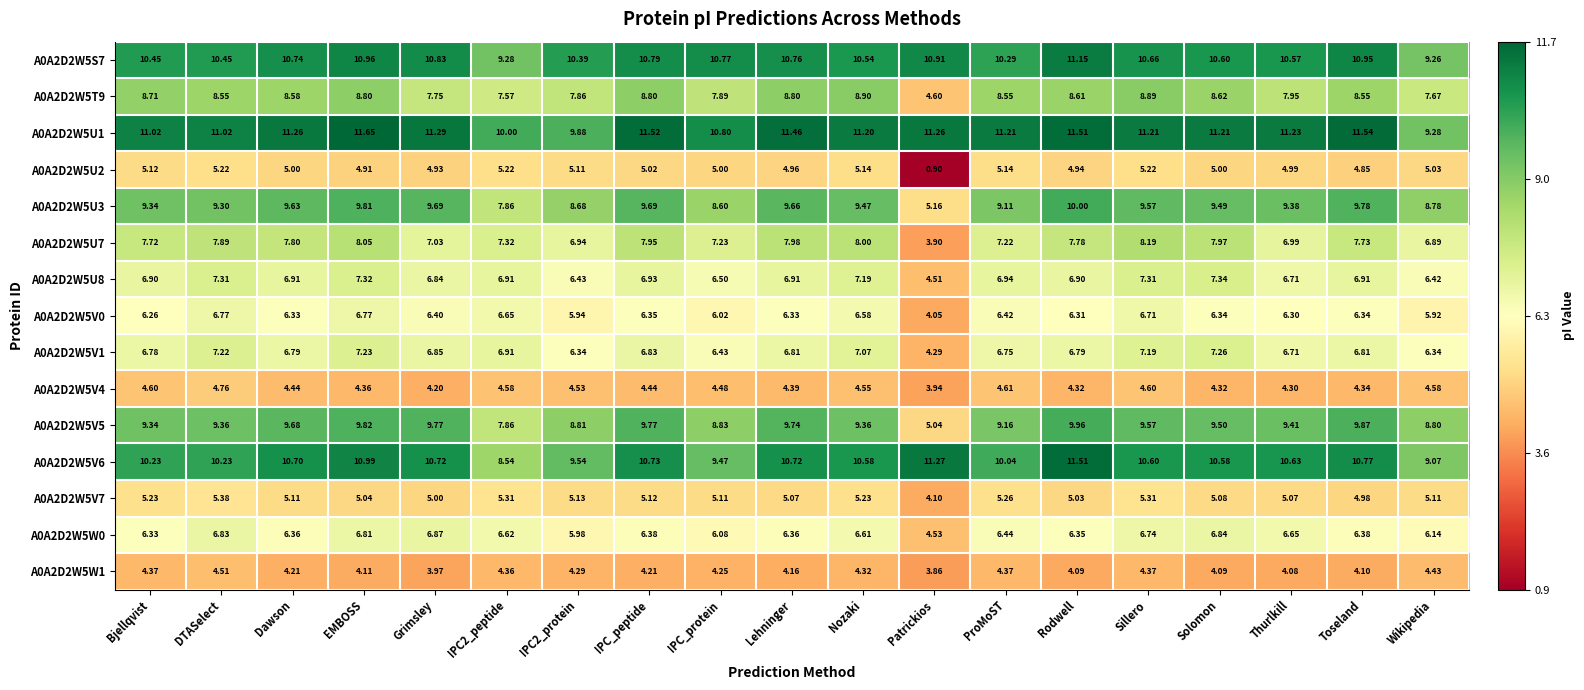

Where does the A0A2D2W5V1 series first go above 6?

Bjellqvist